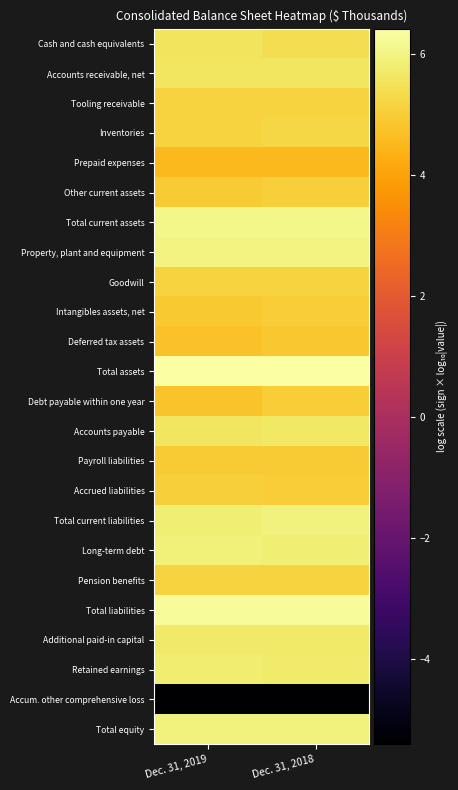

Which series has the largest total across all categories?

Total assets